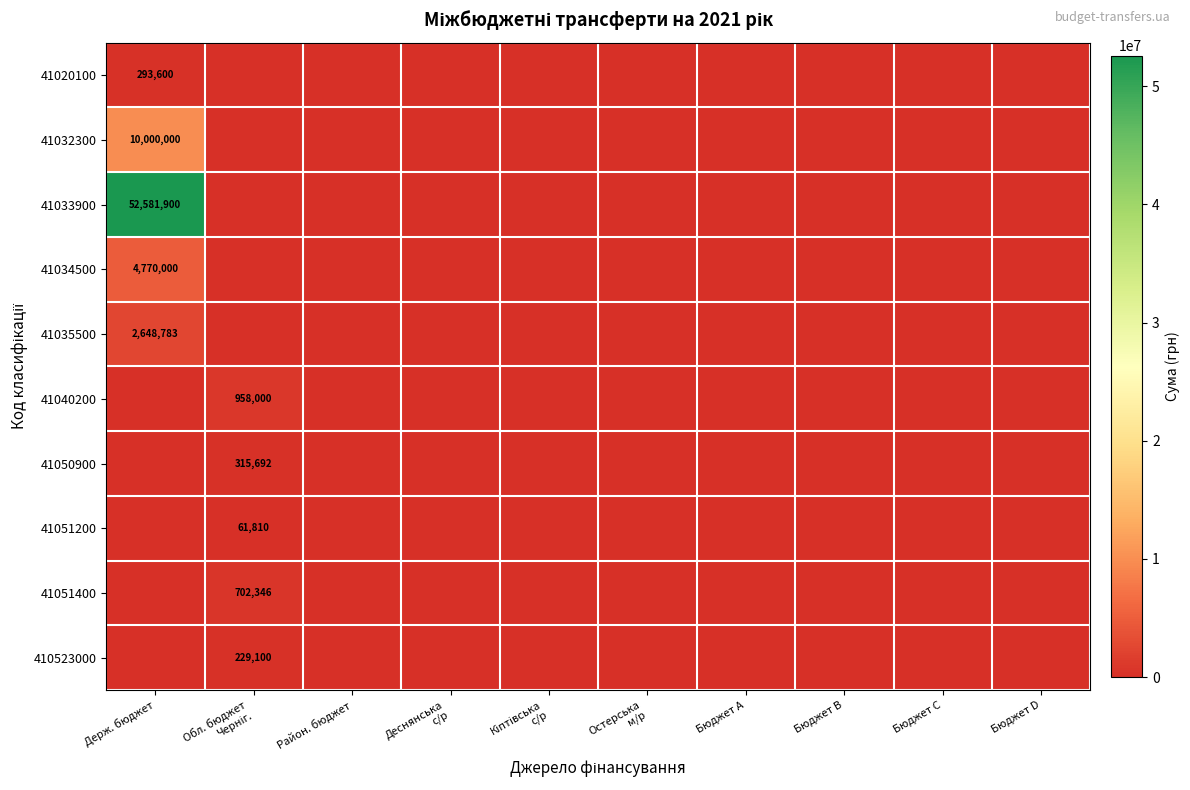

The value of 41020100 at Держ. бюджет is 293600. True or false?

True